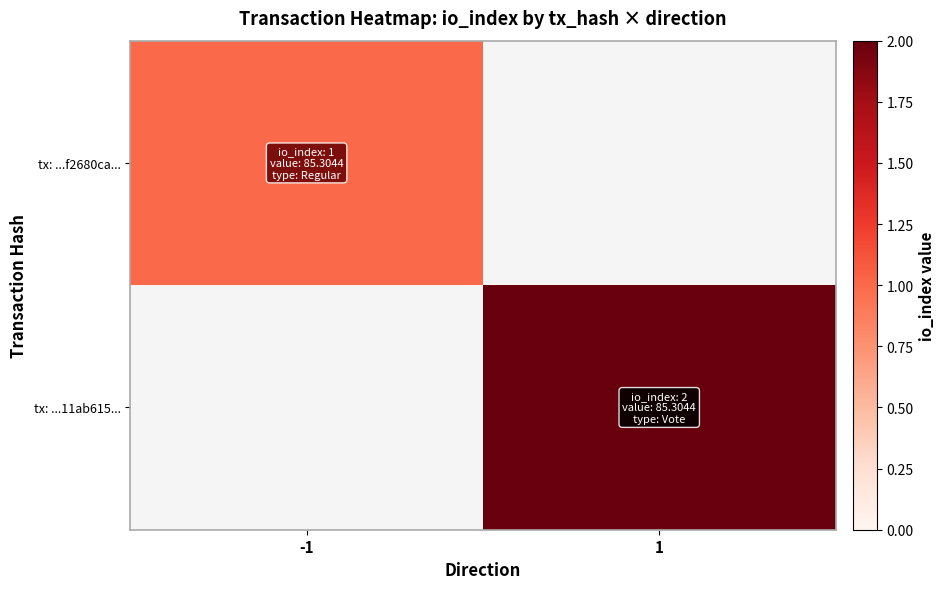

Between -1 and 1, which is larger?

1